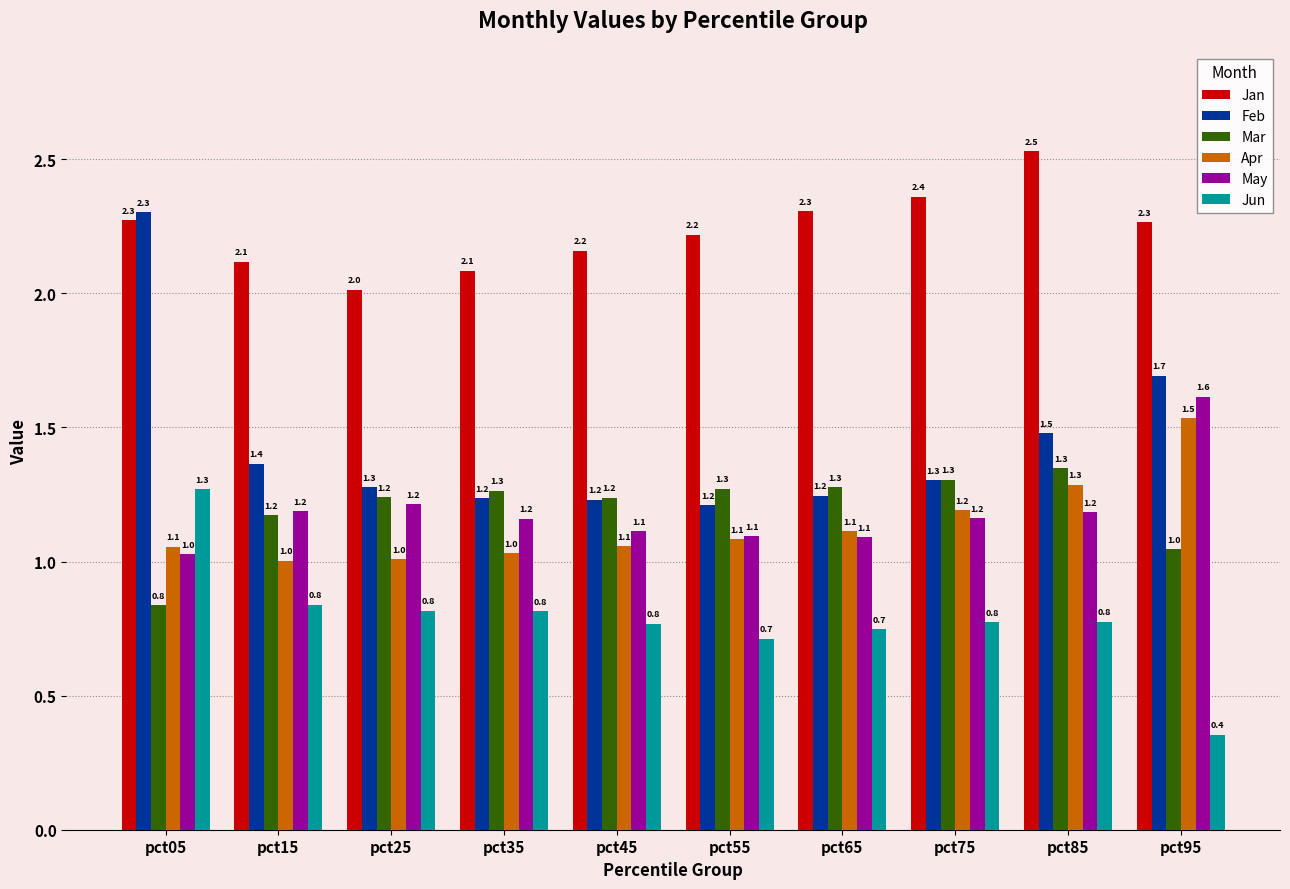

Is it true that Mar equals 1.0 at pct95?

True